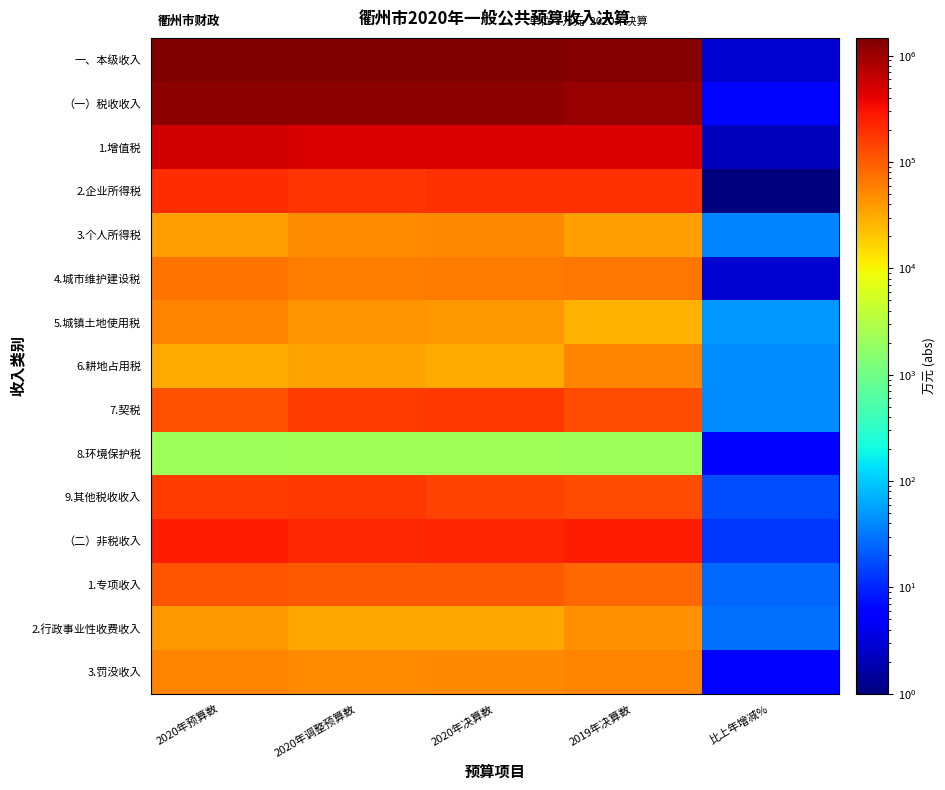

Which series has the widest spread of values?

一、本级收入